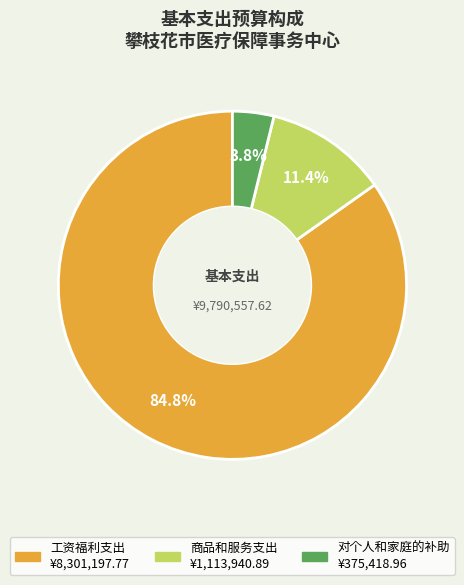

Which has a higher value, 对个人和家庭的补助 or 商品和服务支出?

商品和服务支出